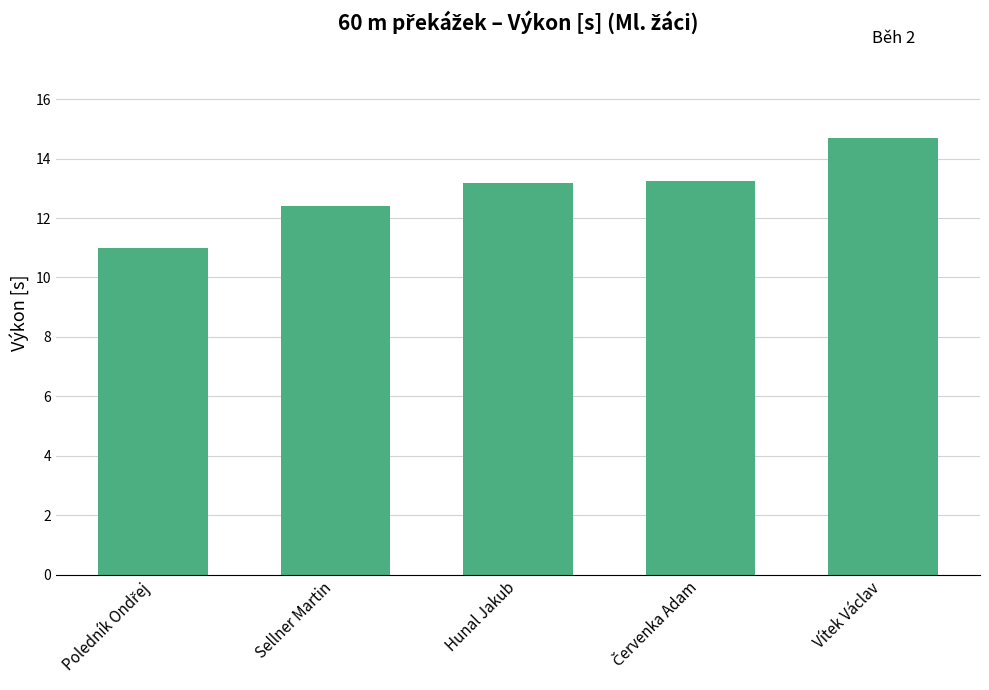

Where does the data first go above 13?

Hunal Jakub